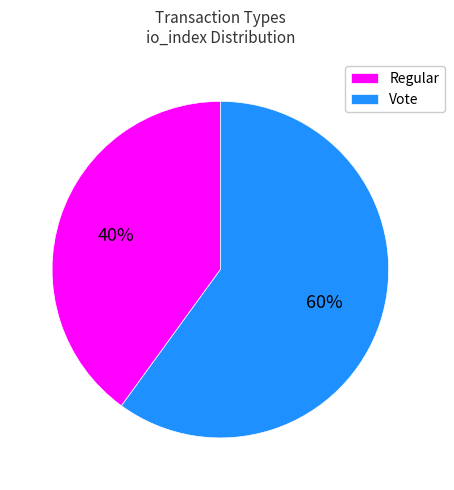

Which has a higher value, Vote or Regular?

Vote